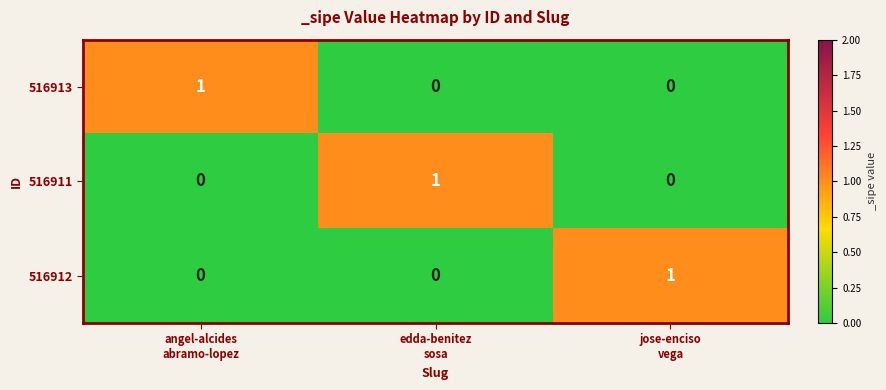

How many data points does each series have?

3